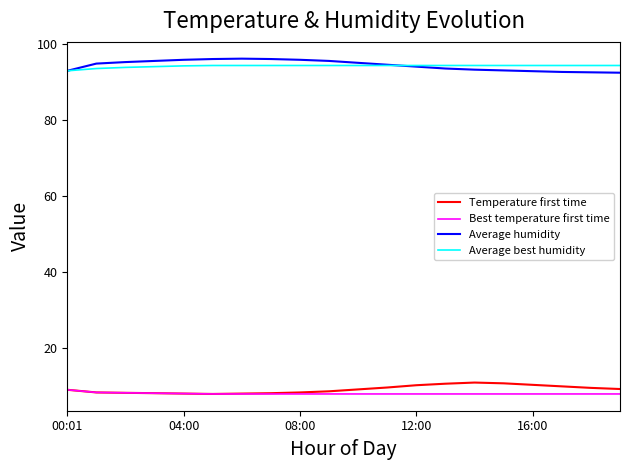

What is the smallest value displayed?

7.8